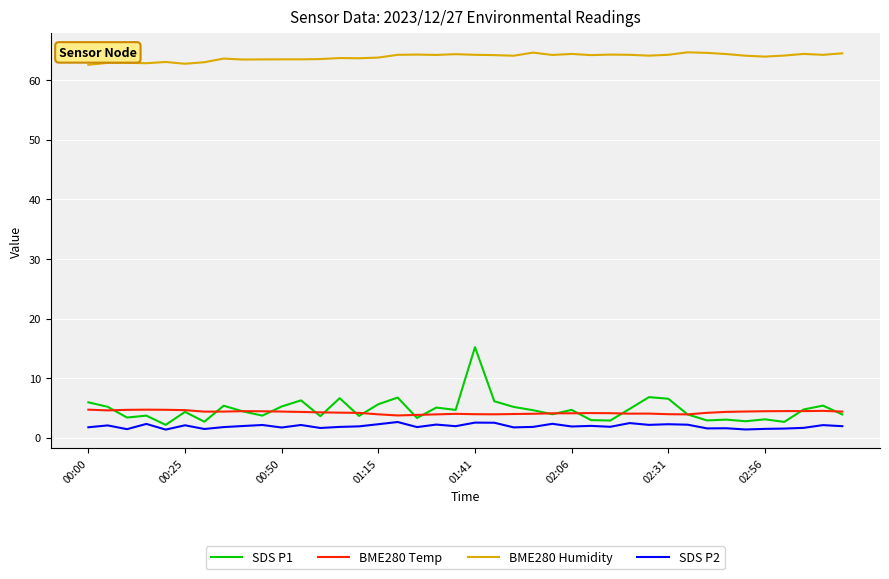

What is the maximum value for BME280 Humidity?

64.6